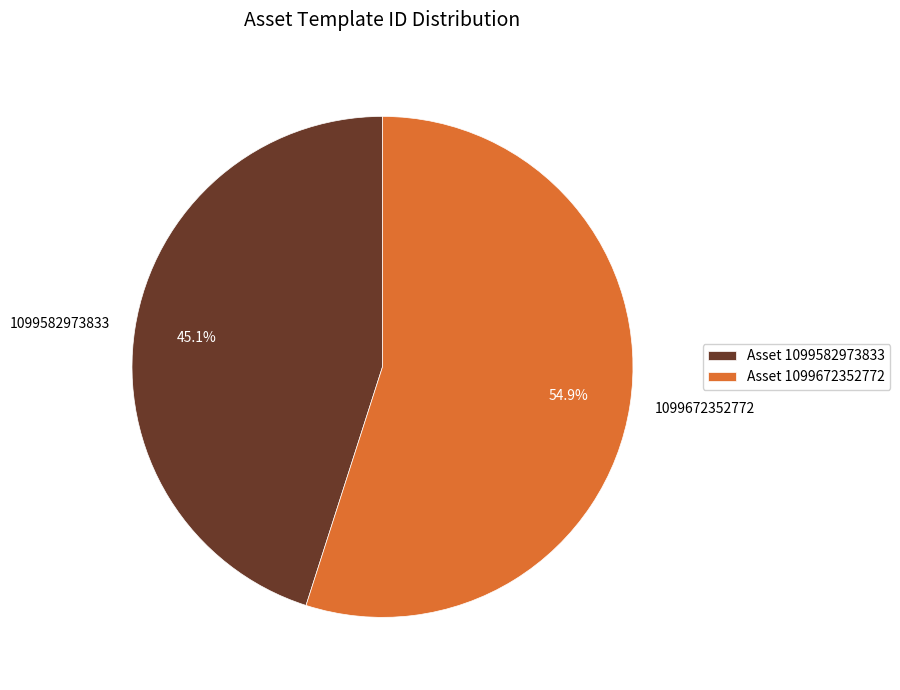

Do 1099672352772 and 1099582973833 together represent more than half of the pie?

Yes